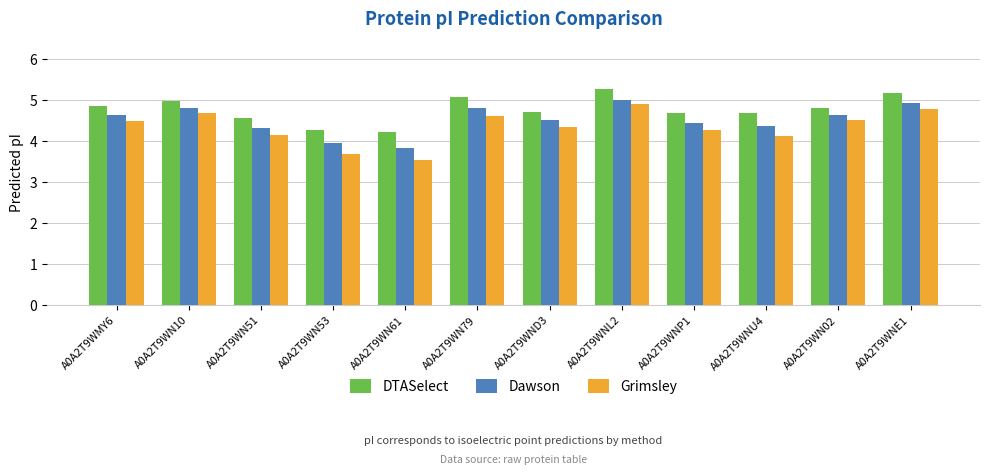

Which category has the highest value across all series?

A0A2T9WNL2